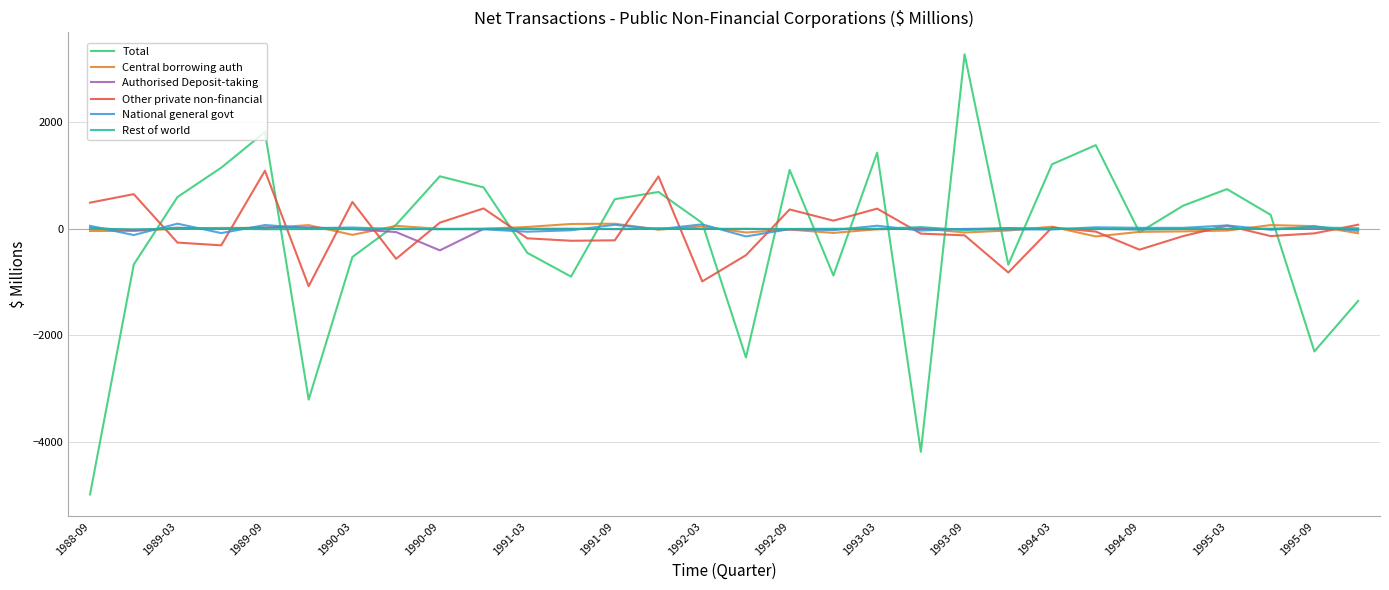

What is the smallest value displayed?

-4983